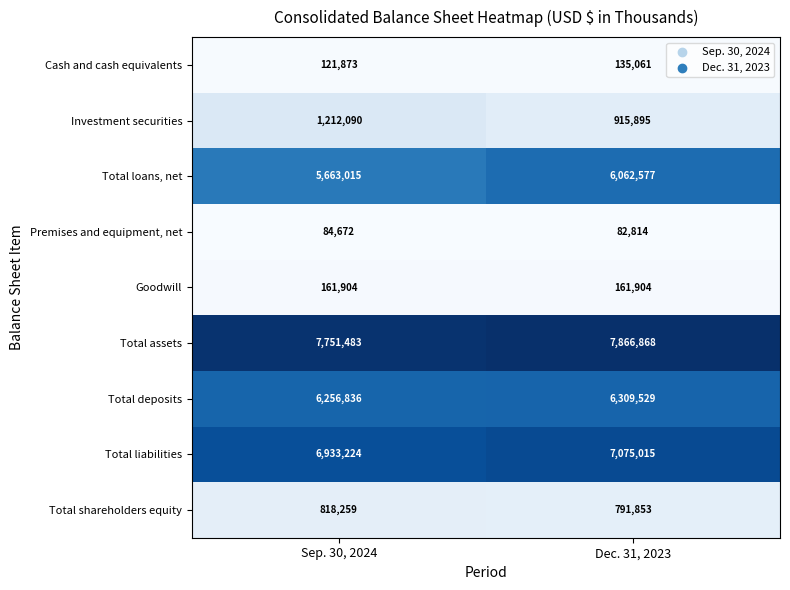

Reading right to left, list all the values displayed in this chart.

Cash and cash equivalents: Dec. 31, 2023=135061	Sep. 30, 2024=121873
Investment securities: Dec. 31, 2023=915895	Sep. 30, 2024=1212090
Total loans, net: Dec. 31, 2023=6062577	Sep. 30, 2024=5663015
Premises and equipment, net: Dec. 31, 2023=82814	Sep. 30, 2024=84672
Goodwill: Dec. 31, 2023=161904	Sep. 30, 2024=161904
Total assets: Dec. 31, 2023=7866868	Sep. 30, 2024=7751483
Total deposits: Dec. 31, 2023=6309529	Sep. 30, 2024=6256836
Total liabilities: Dec. 31, 2023=7075015	Sep. 30, 2024=6933224
Total shareholders equity: Dec. 31, 2023=791853	Sep. 30, 2024=818259